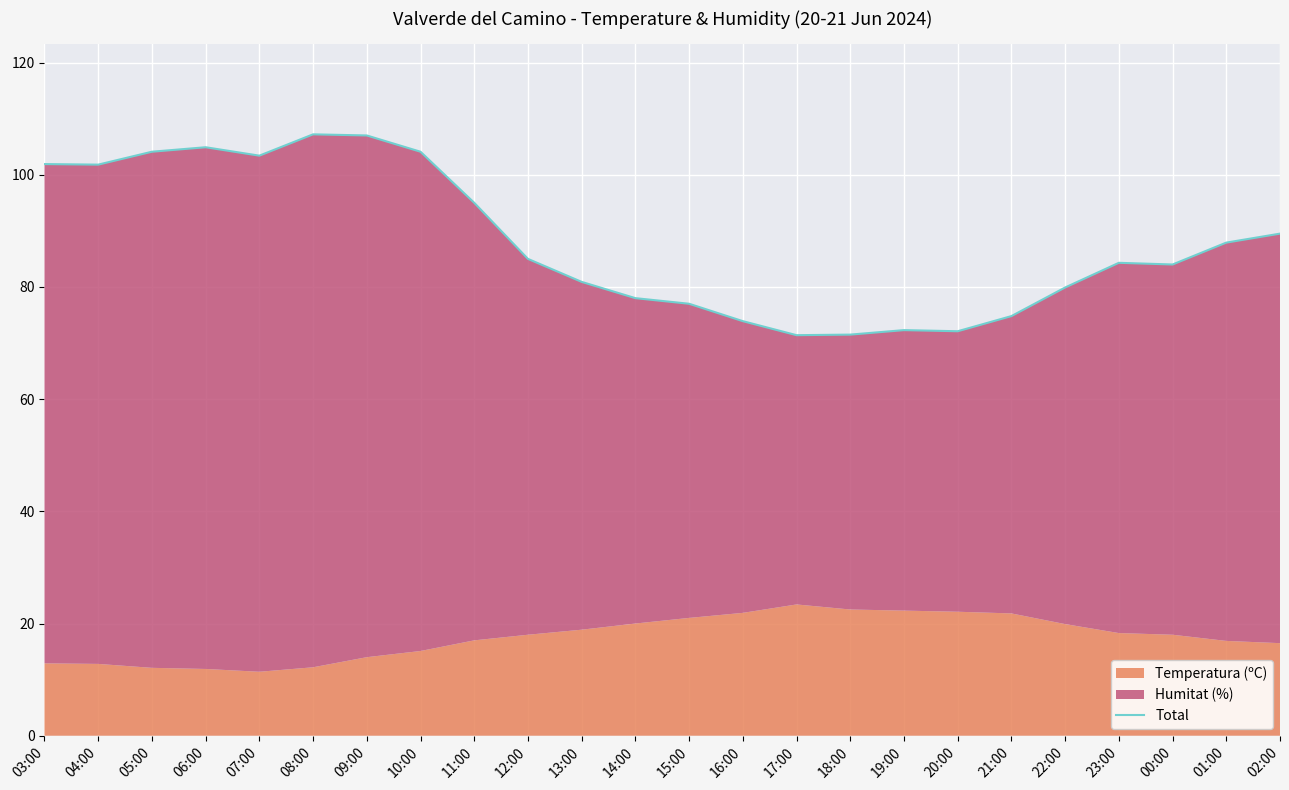

True or false: there are more than 1 points higher than both neighbors.

True